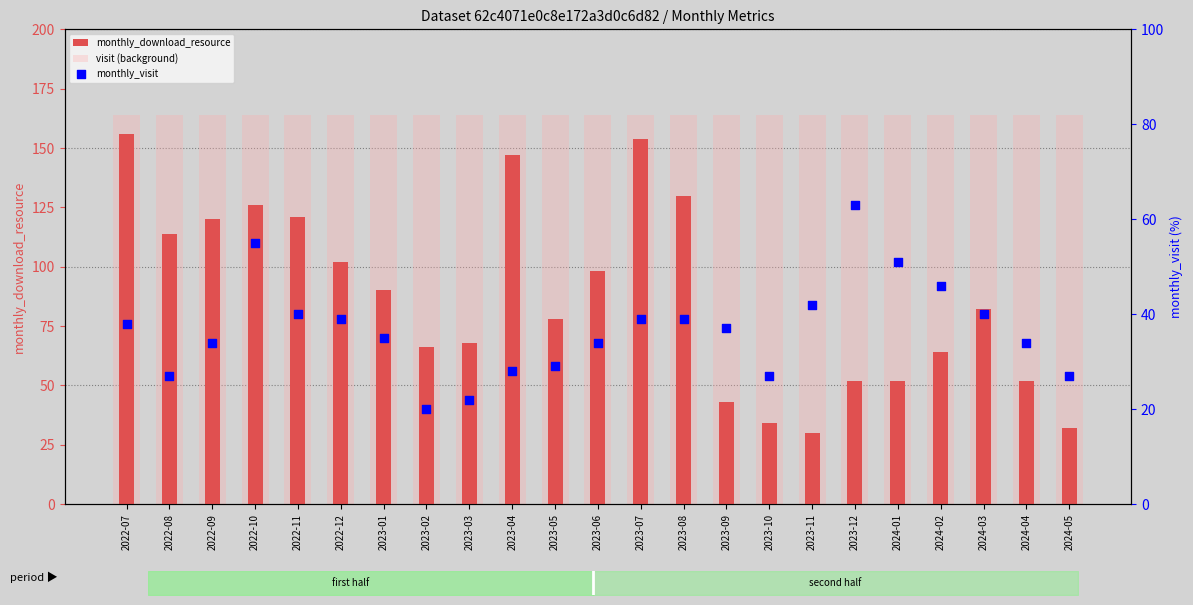

What are all the series names shown in the legend?

monthly_download_resource, visit (background), monthly_visit